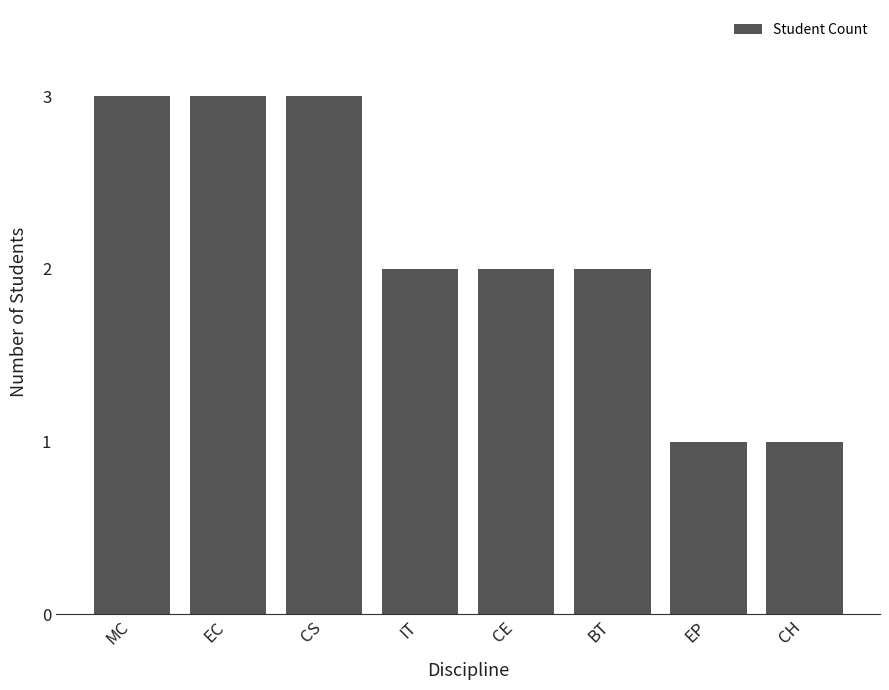

What is the maximum value shown in the chart?

3